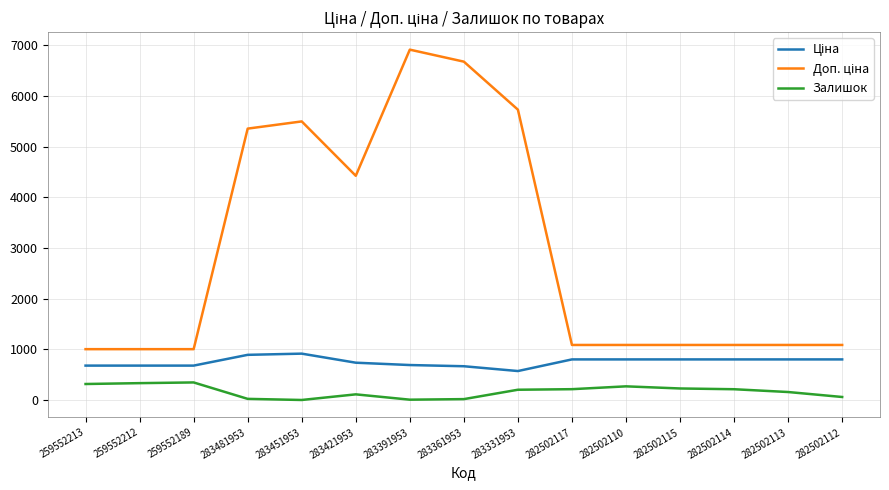

What is the difference between the highest and lowest values at 282502110?

816.0